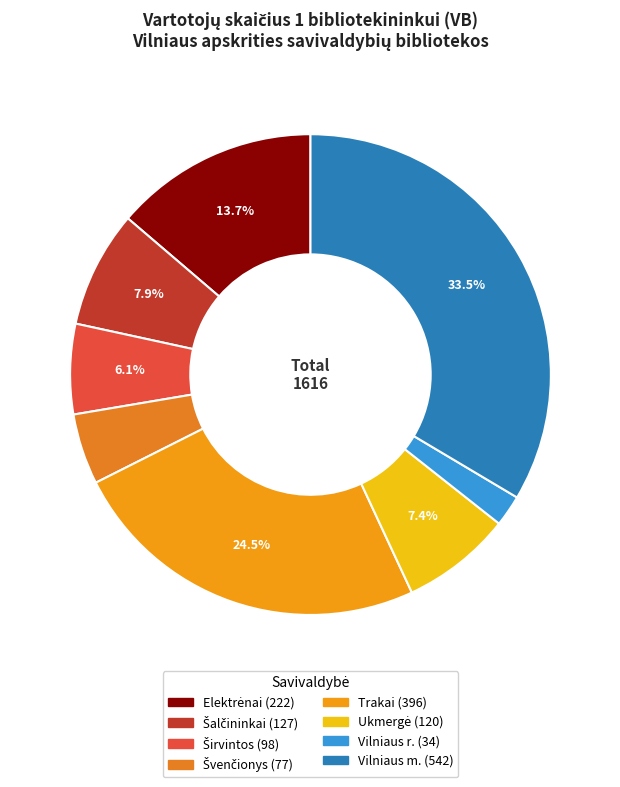

Count the number of slices in the pie.

8